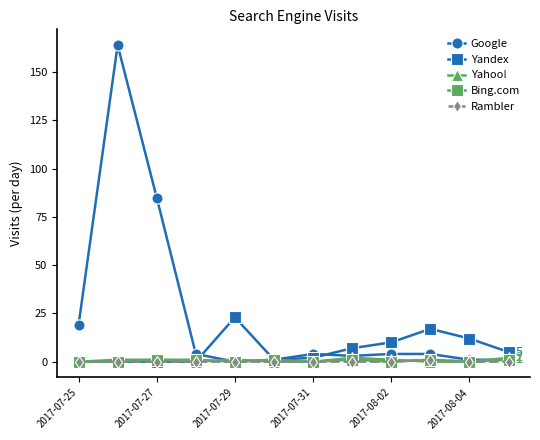

Which series has the largest total across all categories?

Google